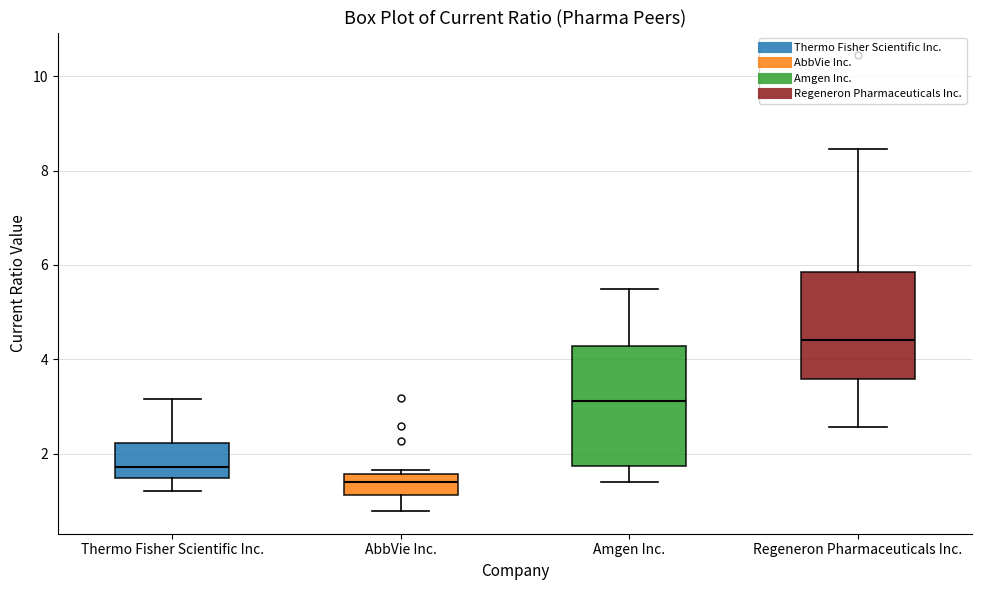

Where does the lower whisker of the box for AbbVie Inc. end on the y-axis? The values are not printed on the chart, so give them approximately, as read against the axis.

0.8